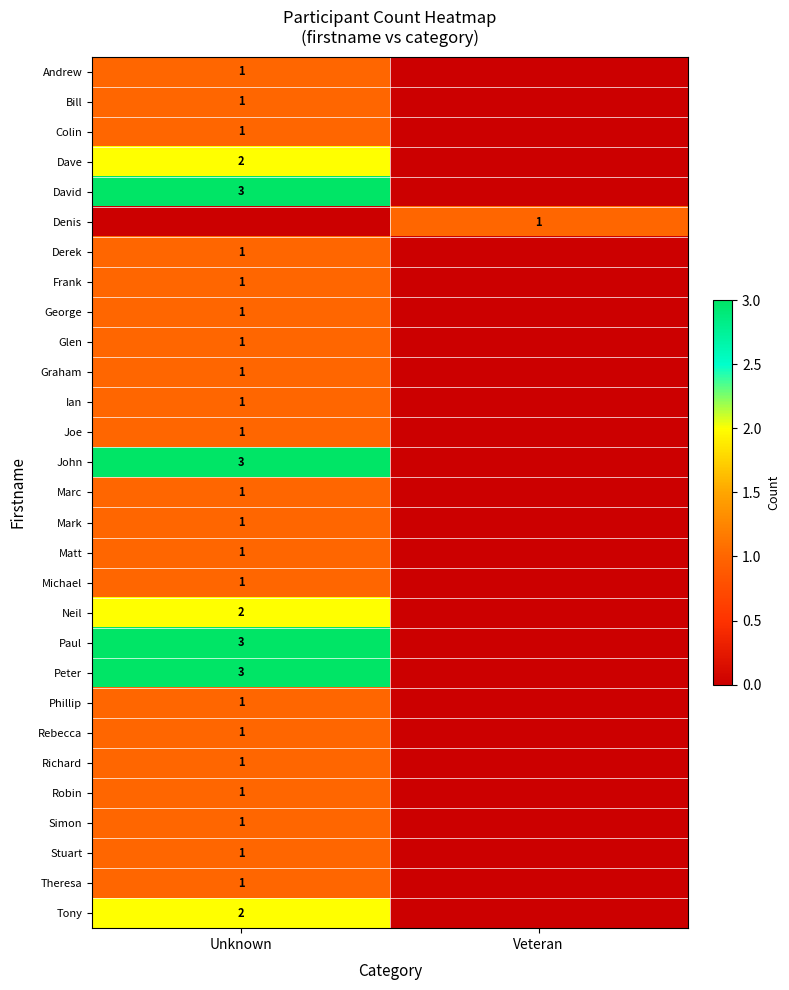

At how many categories does at least one series exceed 1?

1